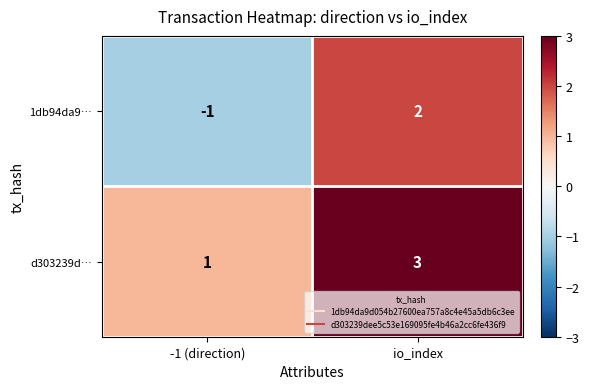

At which category is the sum across all series the highest?

io_index